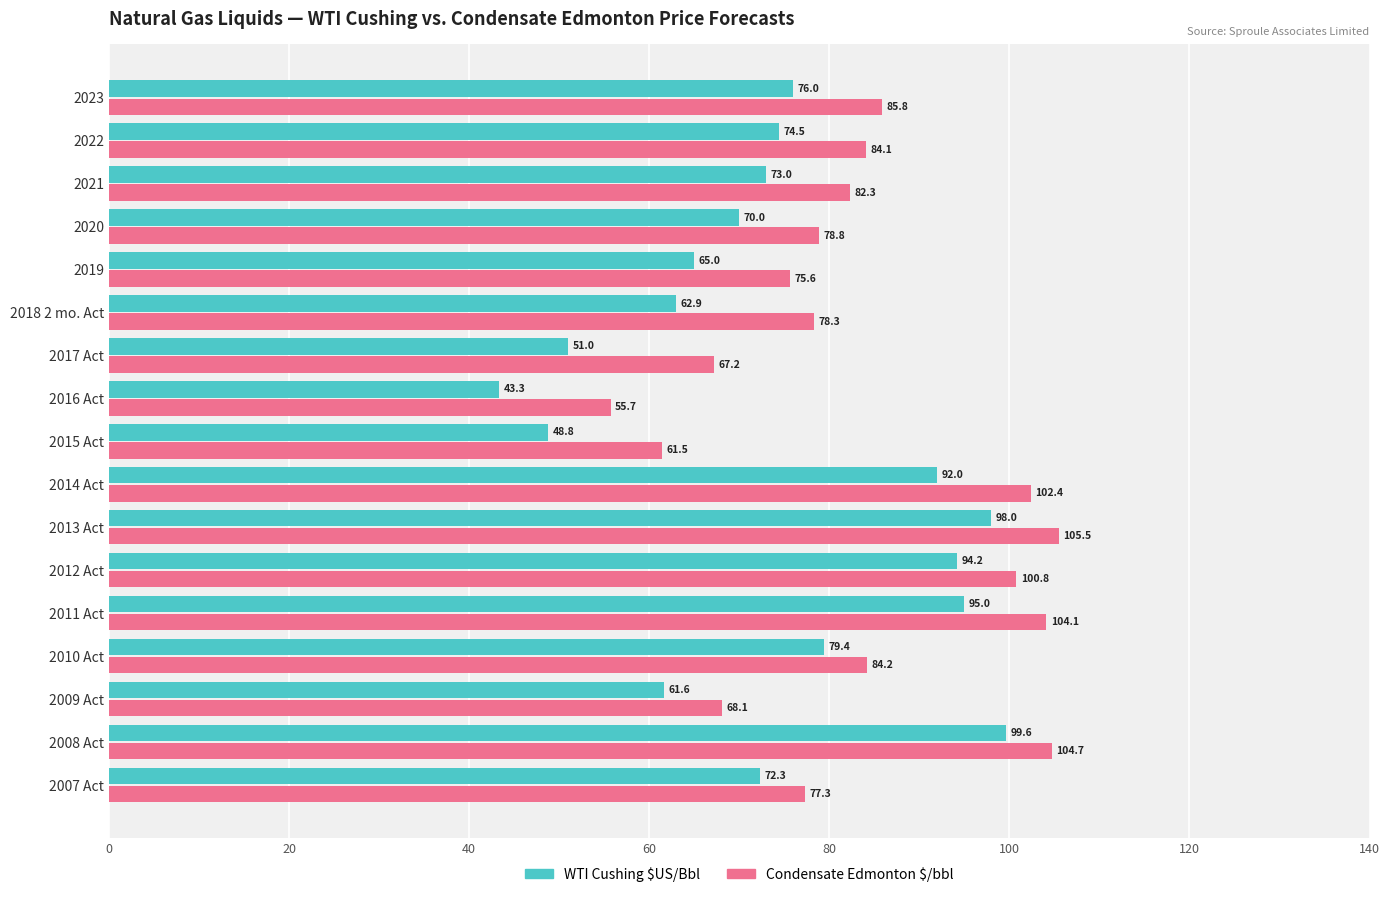

What is the average value of the WTI Cushing $US/Bbl series?

73.9